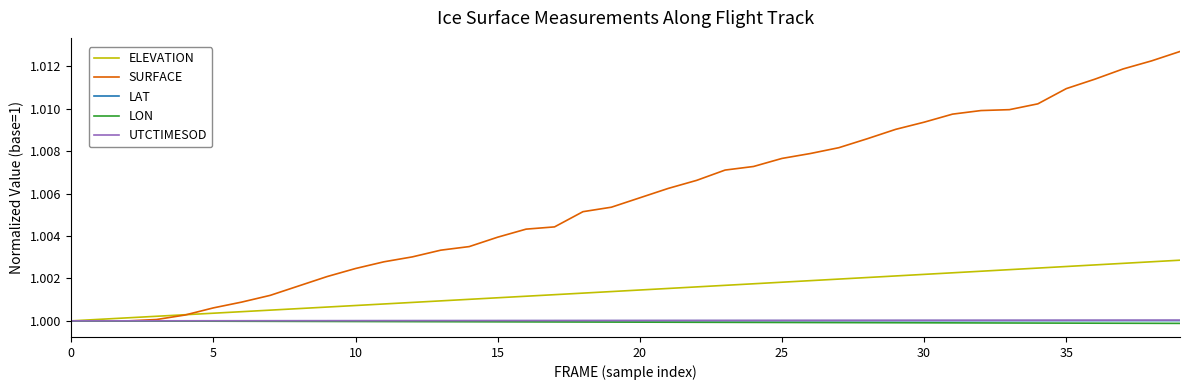

Which series has the widest spread of values?

SURFACE